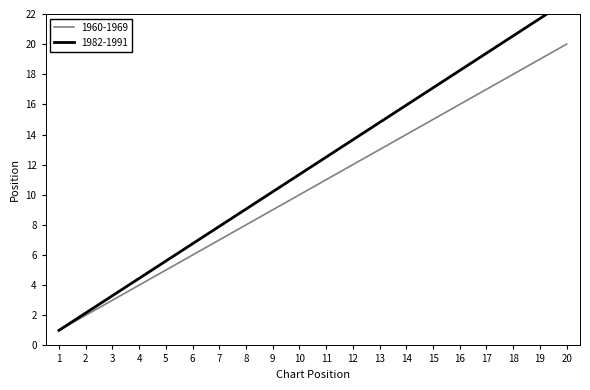

How many data points are above 11?

9